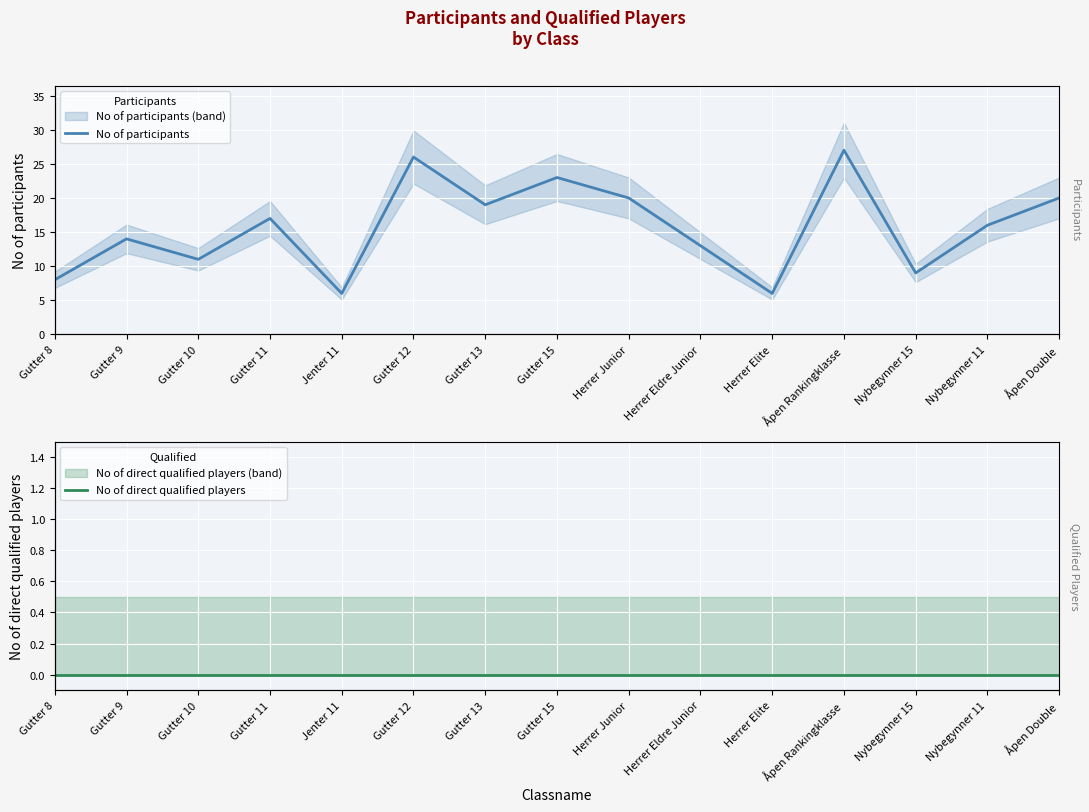

At which label does No of participants reach its peak?

Åpen Rankingklasse